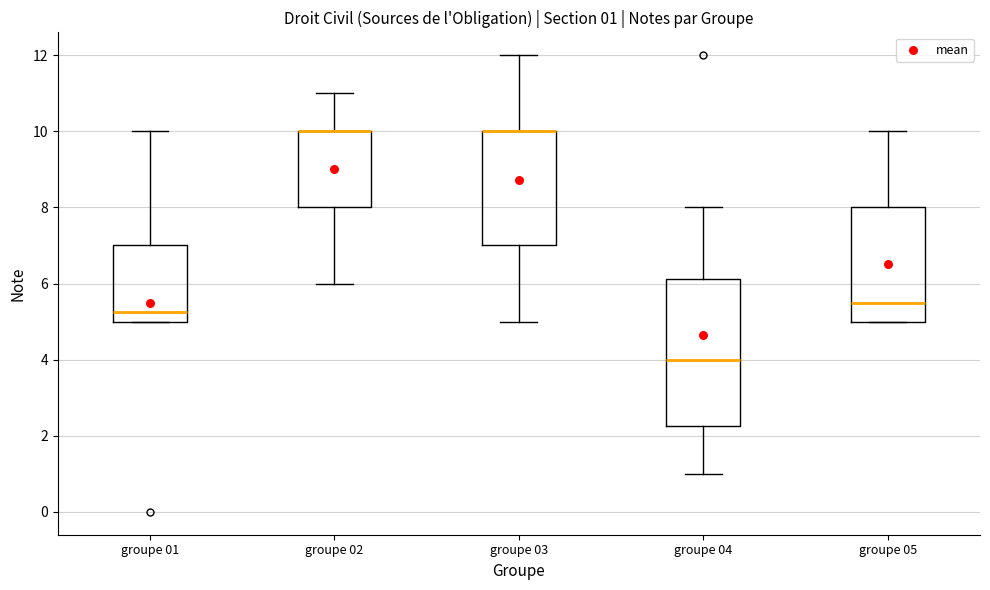

Which box is the tallest, from its lower edge to its upper edge?

groupe 04